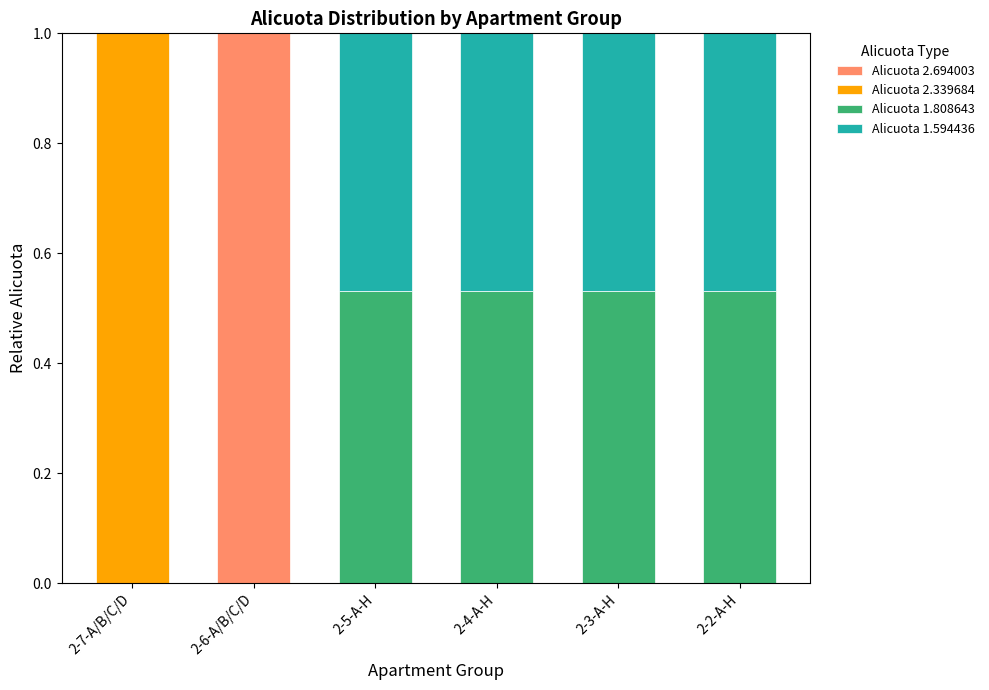

What is the maximum value for Alicuota 2.694003?

1.0